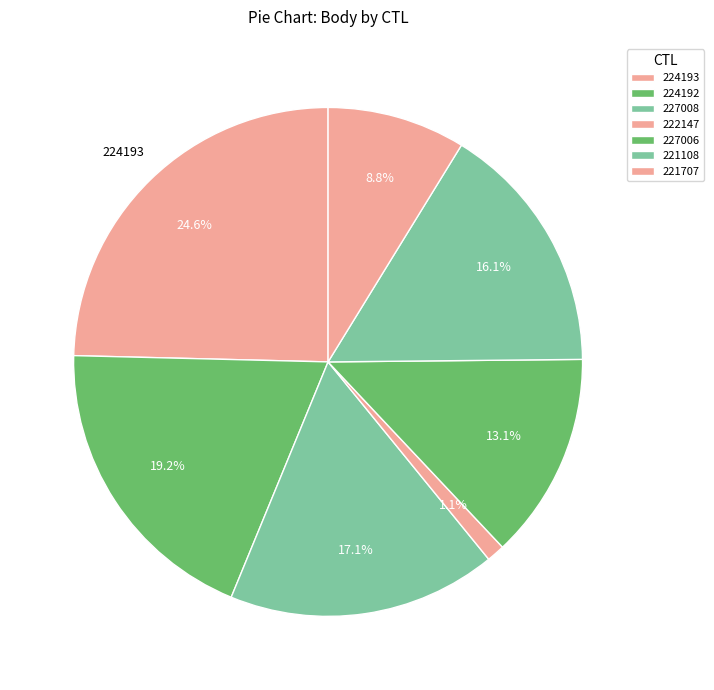

Is 222147 the majority of the pie?

No